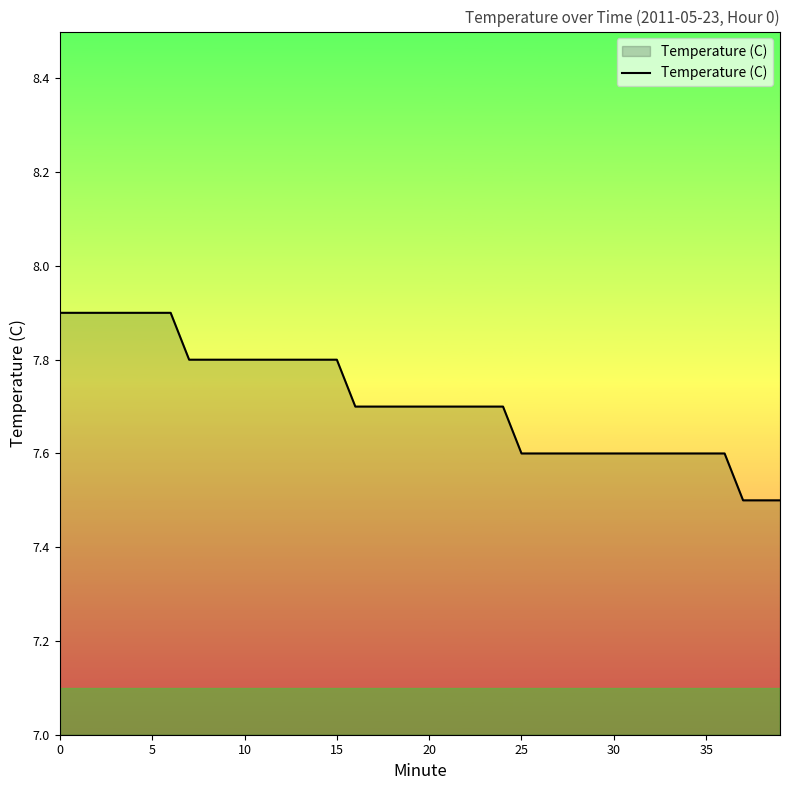

What is the difference between the maximum and minimum values?

0.4